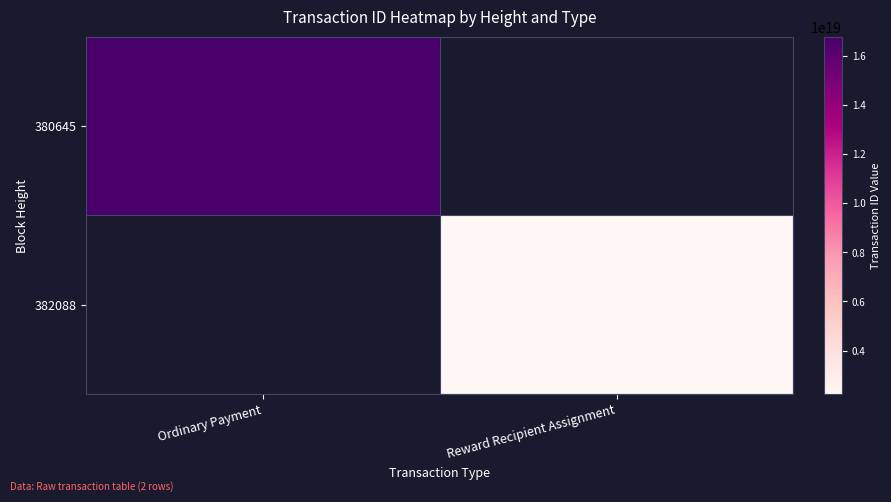

Reading left to right, list all the values displayed in this chart.

380645: Ordinary Payment=16788774219746129920	Reward Recipient Assignment=0
382088: Ordinary Payment=0	Reward Recipient Assignment=2221102246746710016